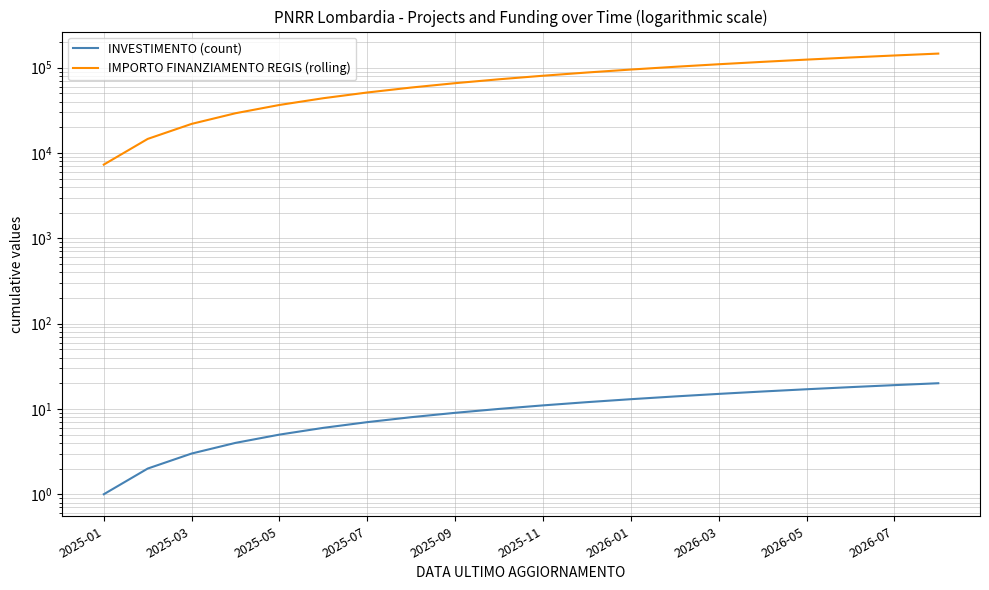

What is the value of the IMPORTO FINANZIAMENTO REGIS (rolling) point at the 4th from the left?

29204